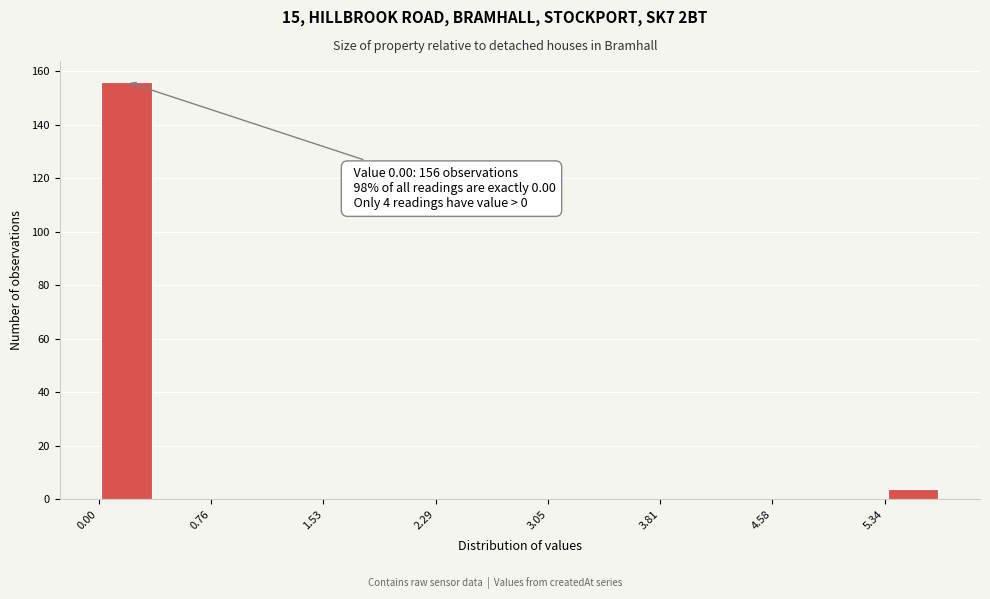

Read against the x-axis, roughly where is the centre of the tallest bar?

0.2